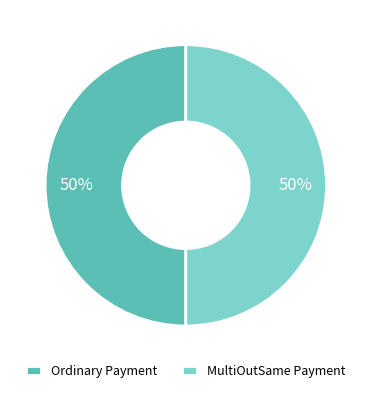

What percentage is the MultiOutSame Payment slice, to the nearest percent?

50%